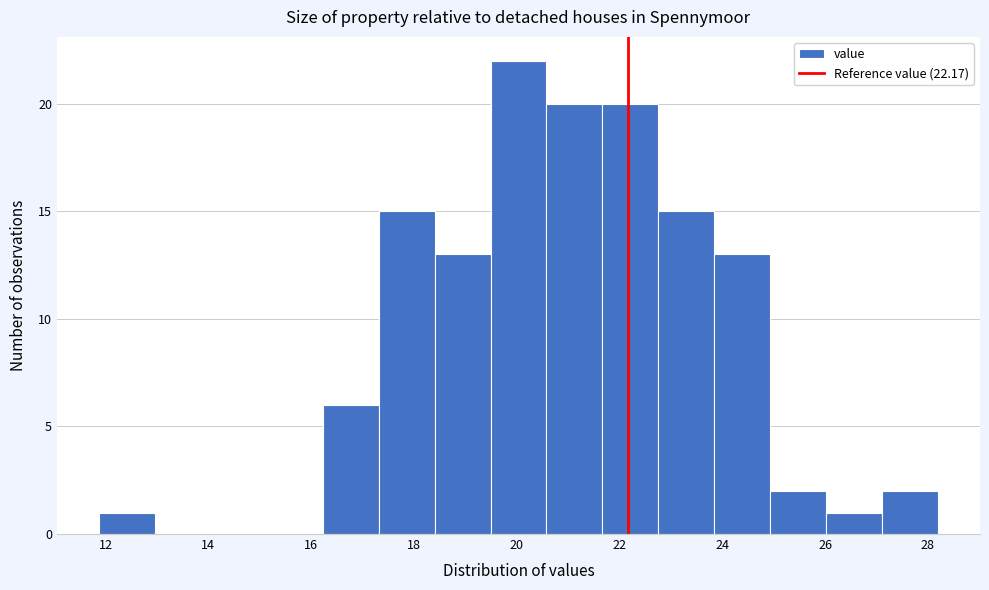

How tall is the bar that spans 17.4 to 18.4 on the x-axis? Neither the bar edges nor the heights are printed on the chart, so give them approximately, as read against the axes.

15